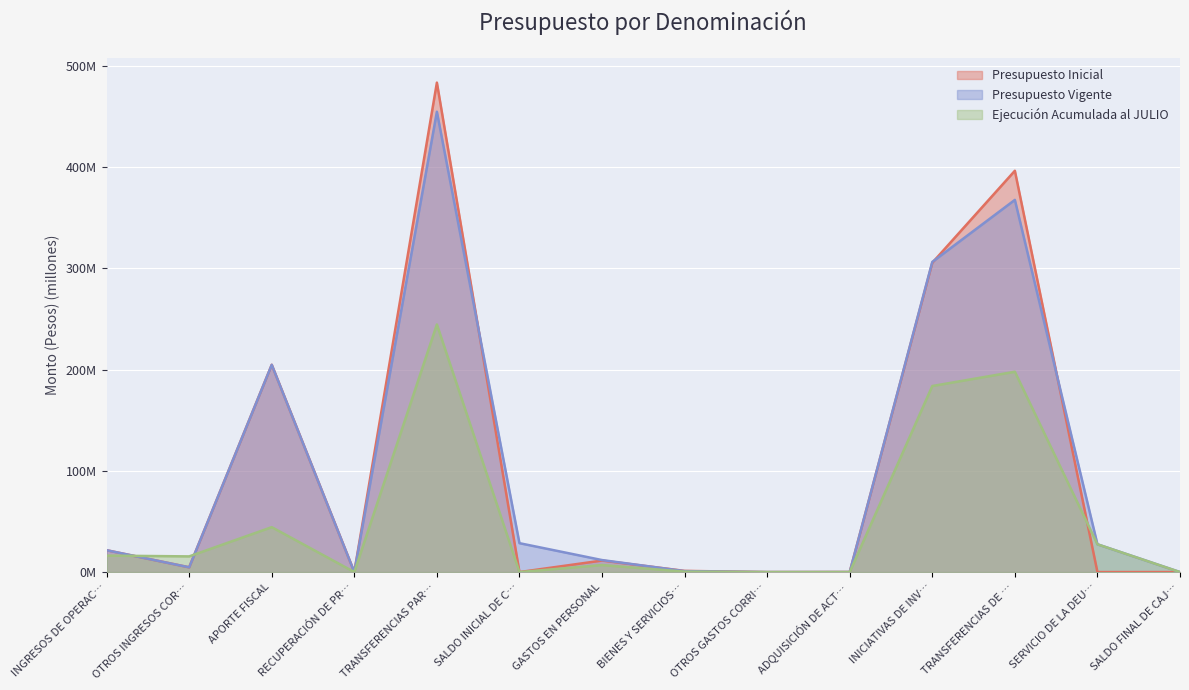

How many data points in Presupuesto Inicial are less than 4?

7